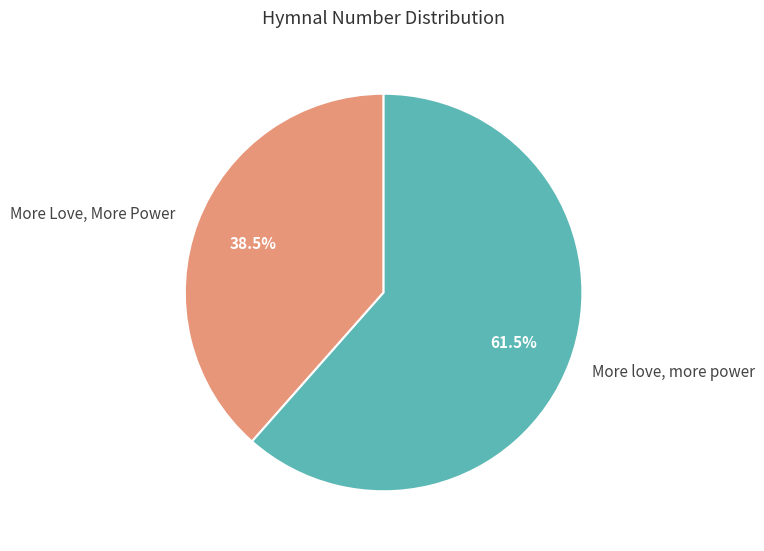

Which slice is the smallest?

More Love, More Power